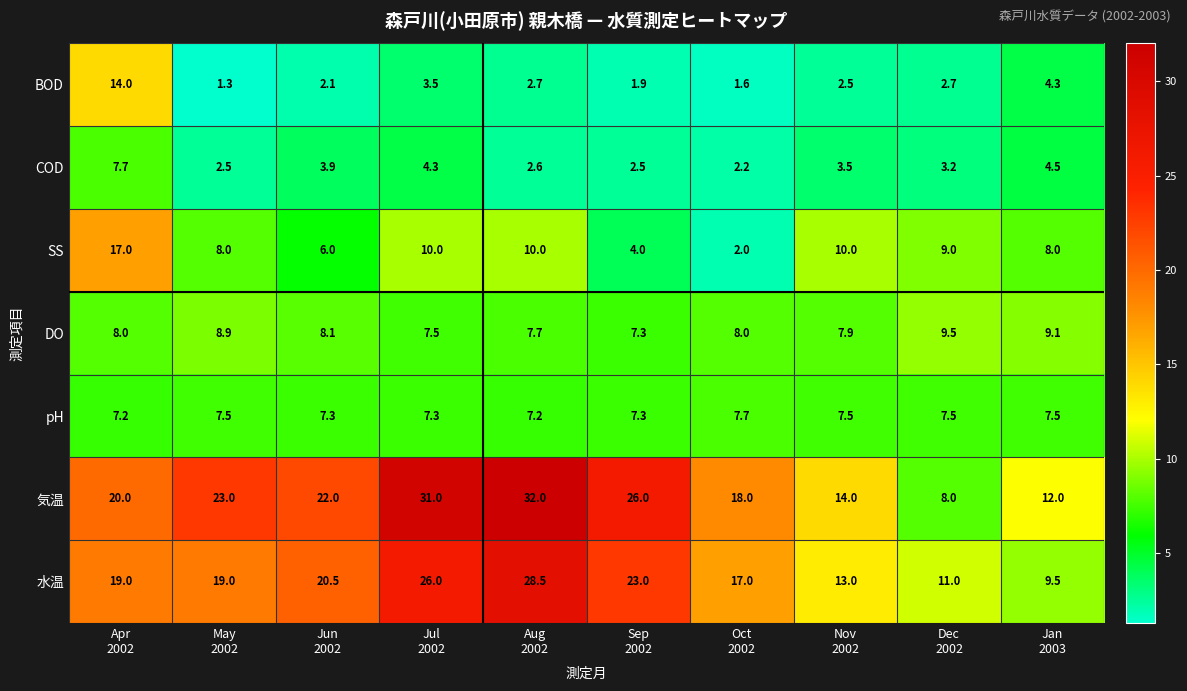

What is the maximum value shown in the chart?

32.0